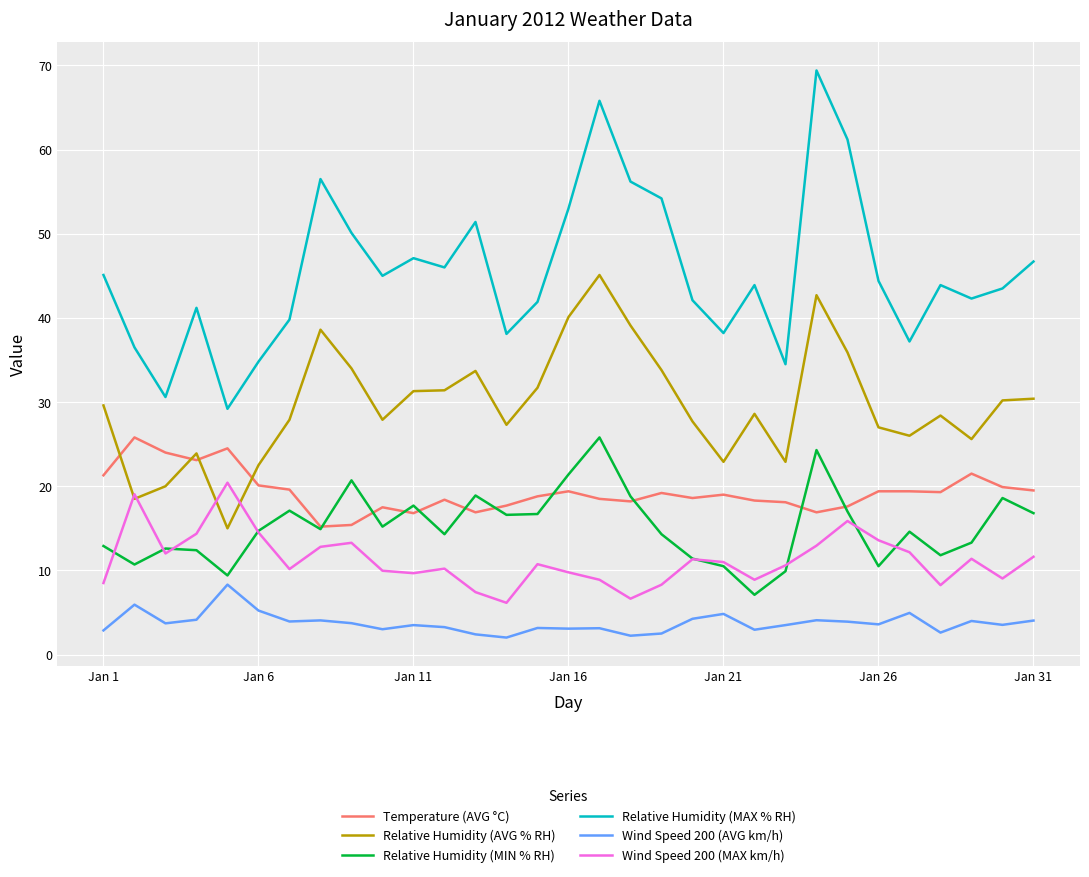

What is the minimum value for Wind Speed 200 (AVG km/h)?

2.0